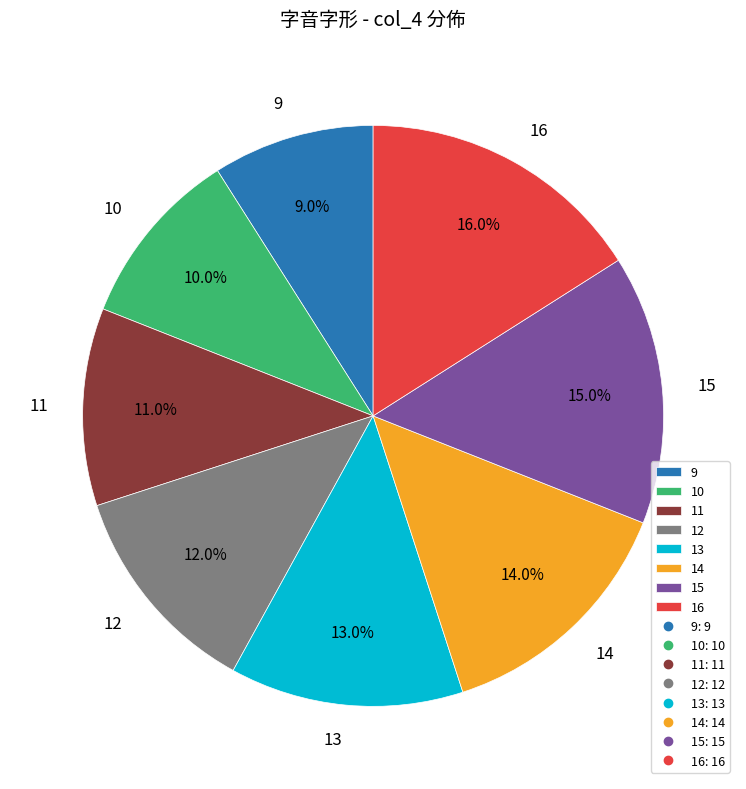

To the nearest percent, what is the average slice percentage?

12%